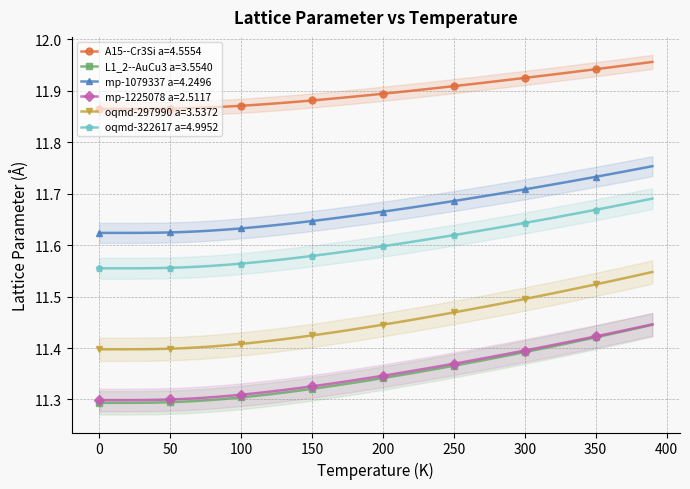

Reading left to right, what are all the values shown in this chart?

A15--Cr3Si a=4.5554: 11.9	11.9	11.9	11.9	11.9	11.9	11.9	11.9	11.9	11.9	11.9	11.9	11.9	11.9	11.9	11.9	11.9	11.9	11.9	11.9	11.9	11.9	11.9	11.9	11.9	11.9	11.9	11.9	11.9	11.9	11.9	11.9	11.9	11.9	11.9	11.9	11.9	11.9	12.0	12.0
L1_2--AuCu3 a=3.5540: 11.3	11.3	11.3	11.3	11.3	11.3	11.3	11.3	11.3	11.3	11.3	11.3	11.3	11.3	11.3	11.3	11.3	11.3	11.3	11.3	11.3	11.3	11.4	11.4	11.4	11.4	11.4	11.4	11.4	11.4	11.4	11.4	11.4	11.4	11.4	11.4	11.4	11.4	11.4	11.4
mp-1079337 a=4.2496: 11.6	11.6	11.6	11.6	11.6	11.6	11.6	11.6	11.6	11.6	11.6	11.6	11.6	11.6	11.6	11.6	11.7	11.7	11.7	11.7	11.7	11.7	11.7	11.7	11.7	11.7	11.7	11.7	11.7	11.7	11.7	11.7	11.7	11.7	11.7	11.7	11.7	11.7	11.7	11.8
mp-1225078 a=2.5117: 11.3	11.3	11.3	11.3	11.3	11.3	11.3	11.3	11.3	11.3	11.3	11.3	11.3	11.3	11.3	11.3	11.3	11.3	11.3	11.3	11.3	11.4	11.4	11.4	11.4	11.4	11.4	11.4	11.4	11.4	11.4	11.4	11.4	11.4	11.4	11.4	11.4	11.4	11.4	11.4
oqmd-297990 a=3.5372: 11.4	11.4	11.4	11.4	11.4	11.4	11.4	11.4	11.4	11.4	11.4	11.4	11.4	11.4	11.4	11.4	11.4	11.4	11.4	11.4	11.4	11.4	11.5	11.5	11.5	11.5	11.5	11.5	11.5	11.5	11.5	11.5	11.5	11.5	11.5	11.5	11.5	11.5	11.5	11.5
oqmd-322617 a=4.9952: 11.6	11.6	11.6	11.6	11.6	11.6	11.6	11.6	11.6	11.6	11.6	11.6	11.6	11.6	11.6	11.6	11.6	11.6	11.6	11.6	11.6	11.6	11.6	11.6	11.6	11.6	11.6	11.6	11.6	11.6	11.6	11.6	11.7	11.7	11.7	11.7	11.7	11.7	11.7	11.7